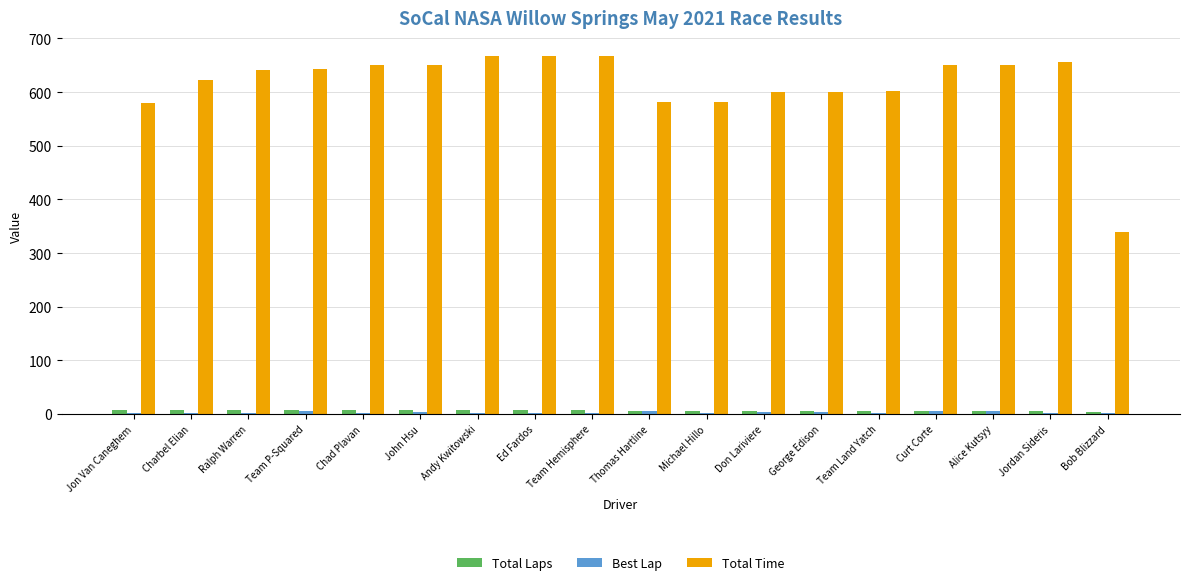

What is the highest value of the Total Time series?

667.5